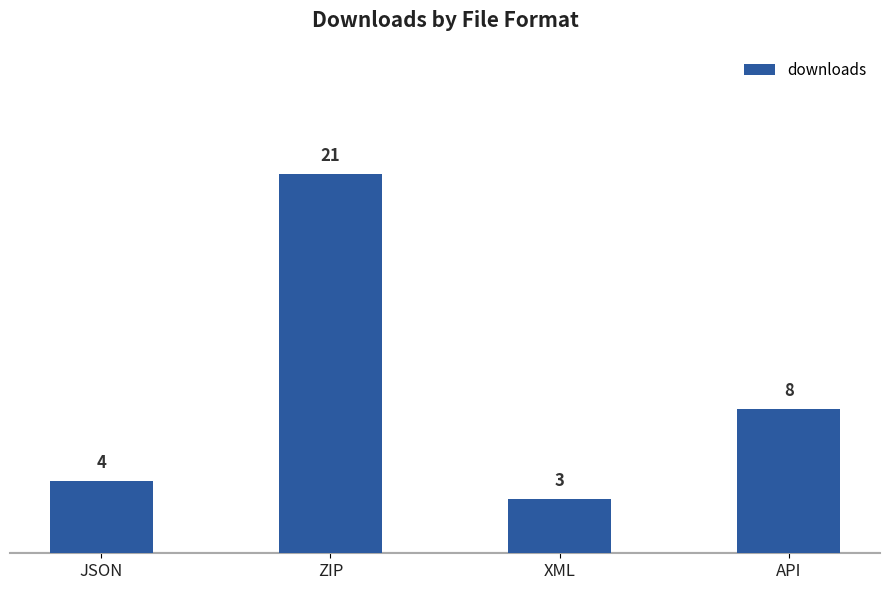

At which category does the chart reach its minimum across all series?

XML